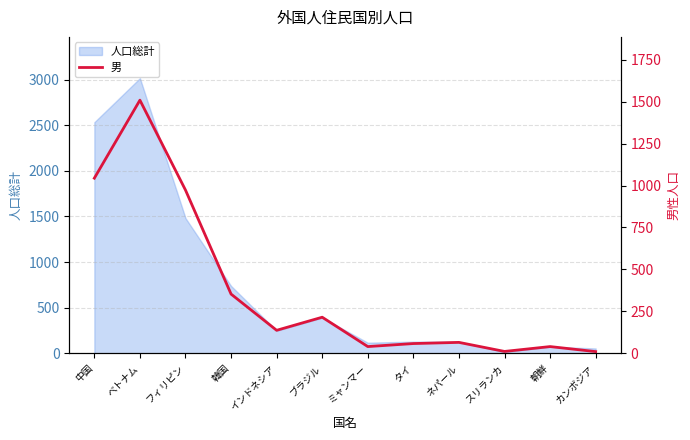

What position from the right is タイ?

5